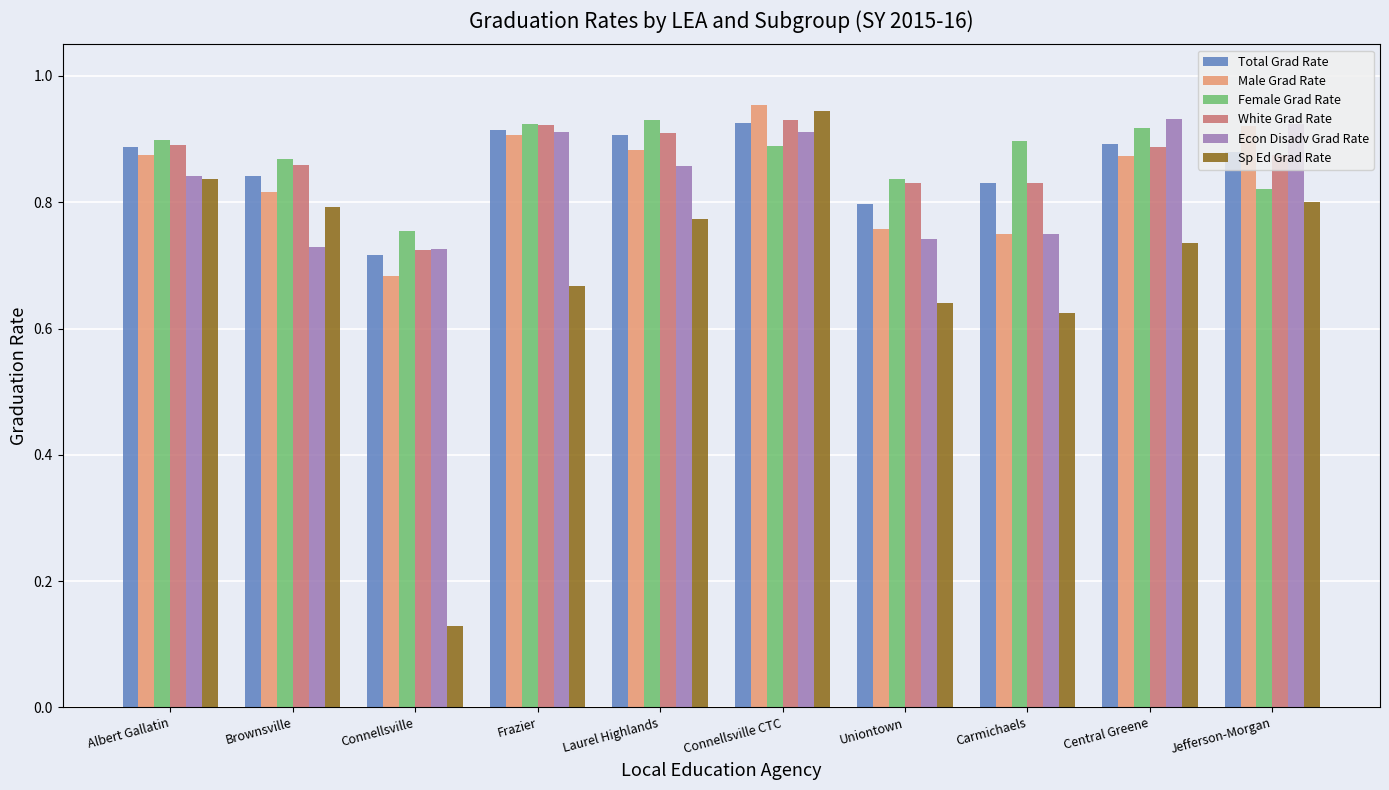

Which series changed the most between Brownsville and Central Greene?

Econ Disadv Grad Rate